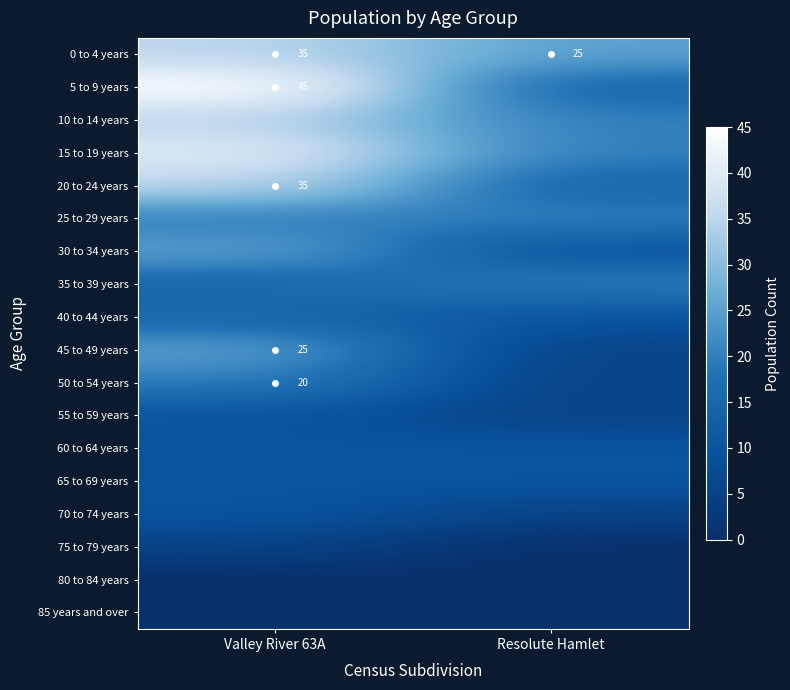

True or false: 0 to 4 years has a value of 35 at Valley River 63A.

True